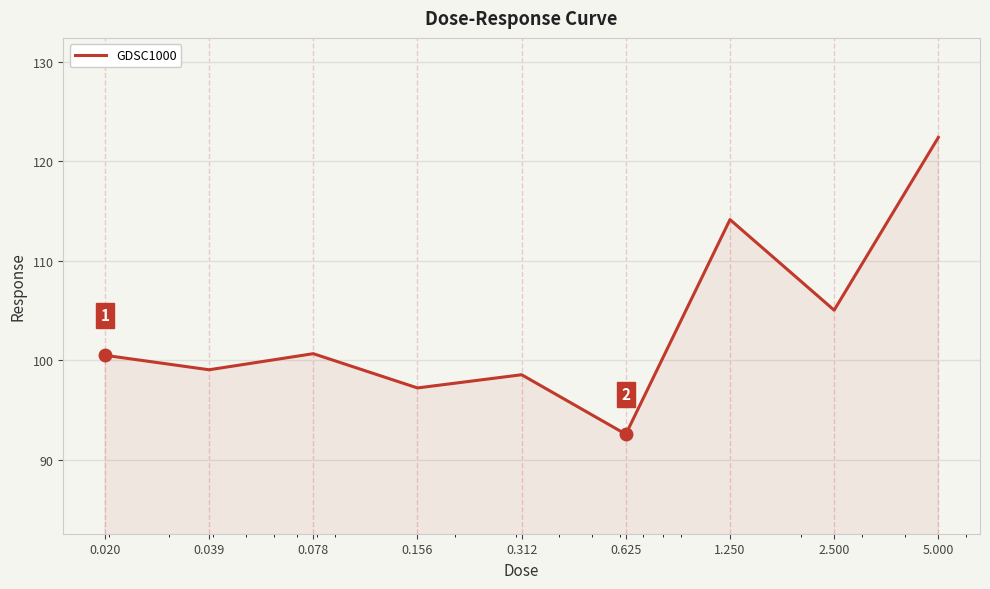

What is the smallest value displayed?

92.6